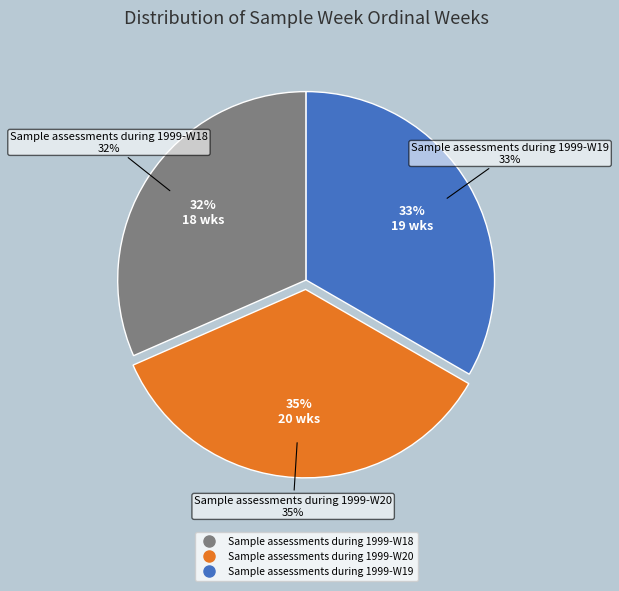

Is there any slice that represents more than half of the pie?

No